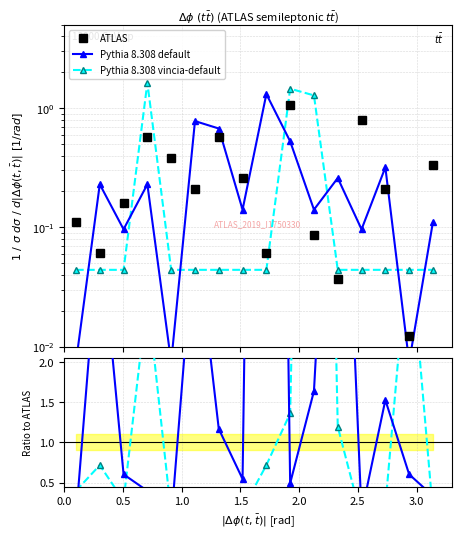

Does the chart display data point markers on the line(s)?

Yes